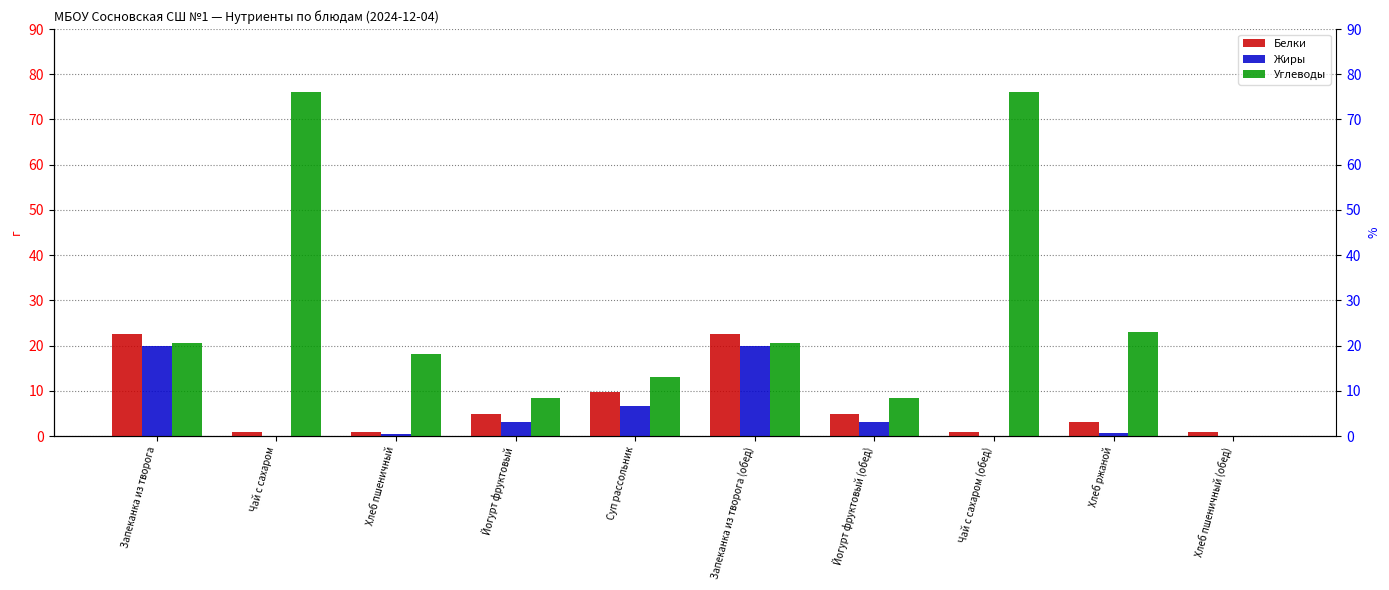

At how many categories does at least one series exceed 21?

5